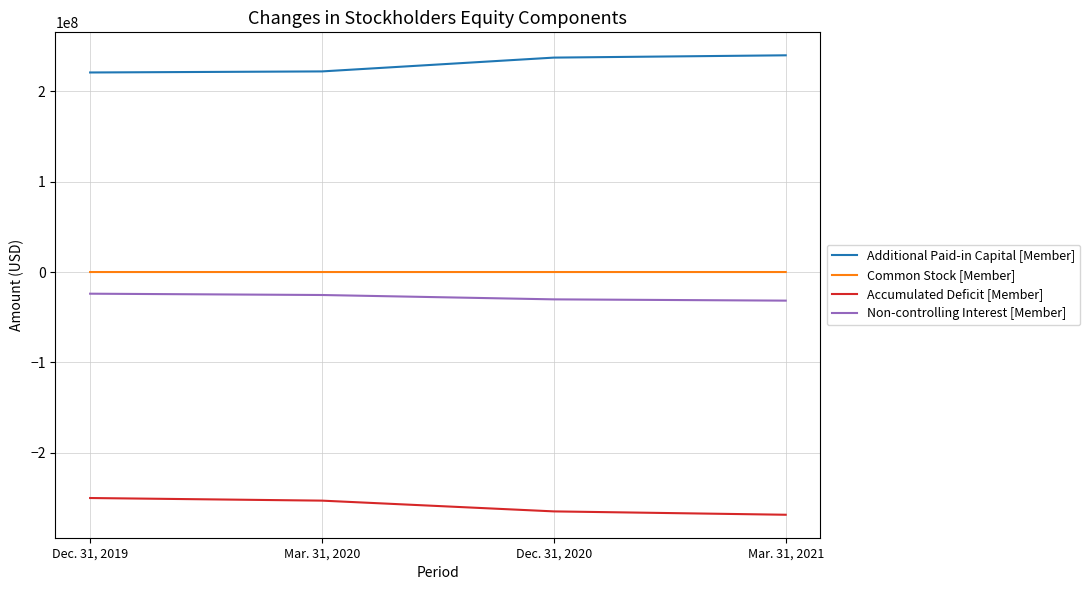

Count the number of categories in the chart.

4